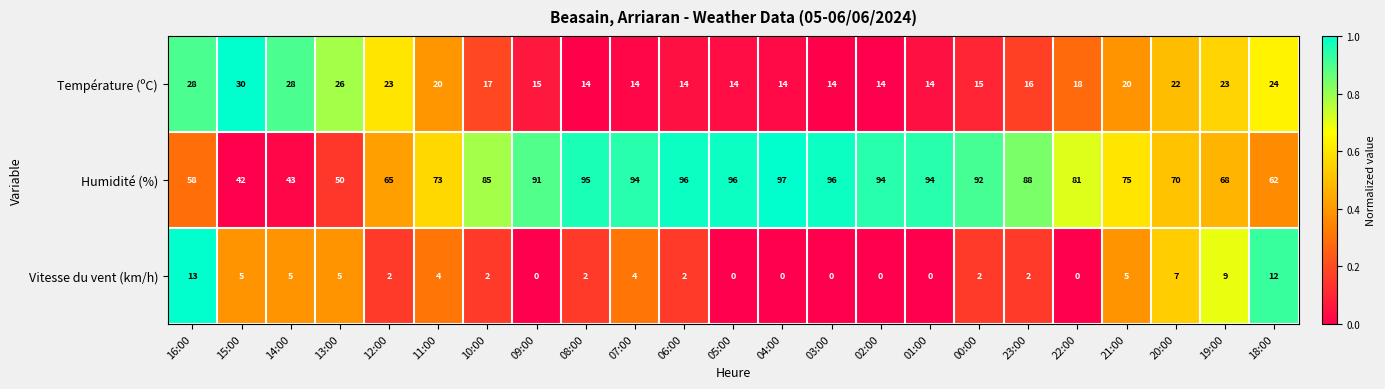

What is the minimum value for Température (ºC)?

14